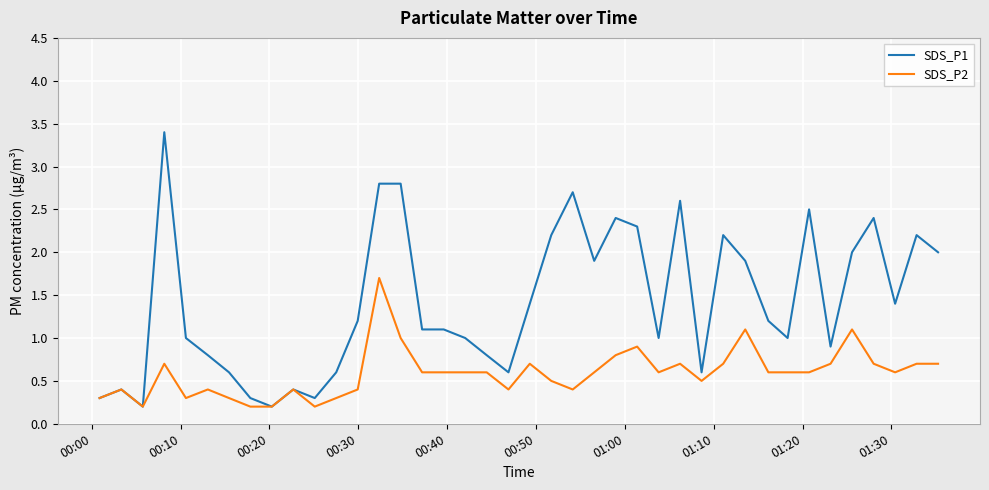

What is the difference between the maximum and minimum values in the SDS_P2 series?

1.5